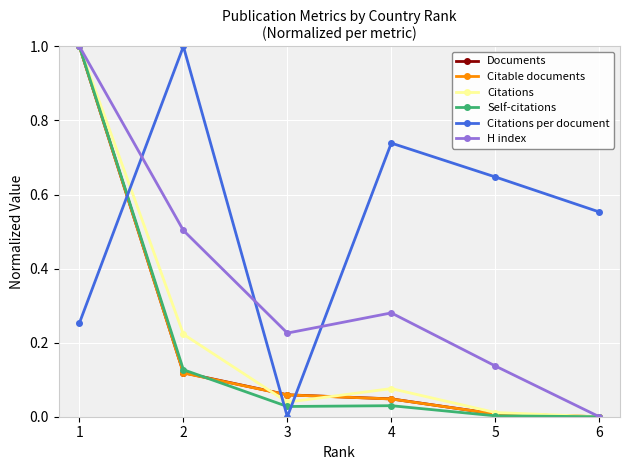

List the labels in order of Citations per document value, smallest first.

3, 1, 6, 5, 4, 2